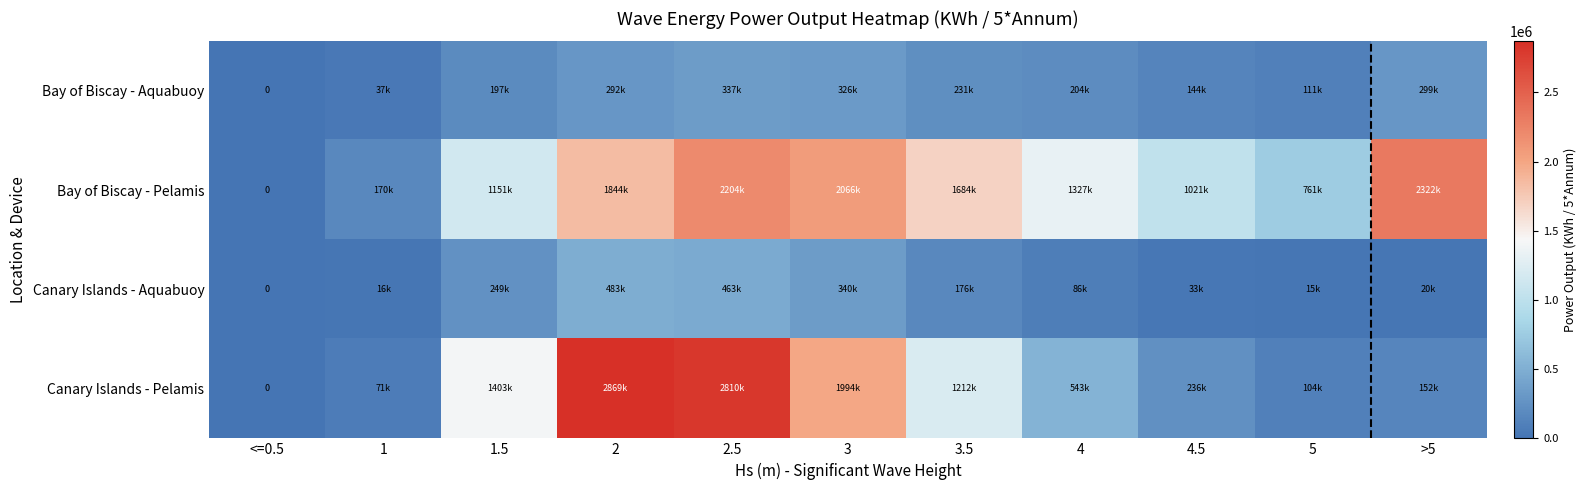

Where is Bay of Biscay - Aquabuoy nearest to the value 168543?

4.5